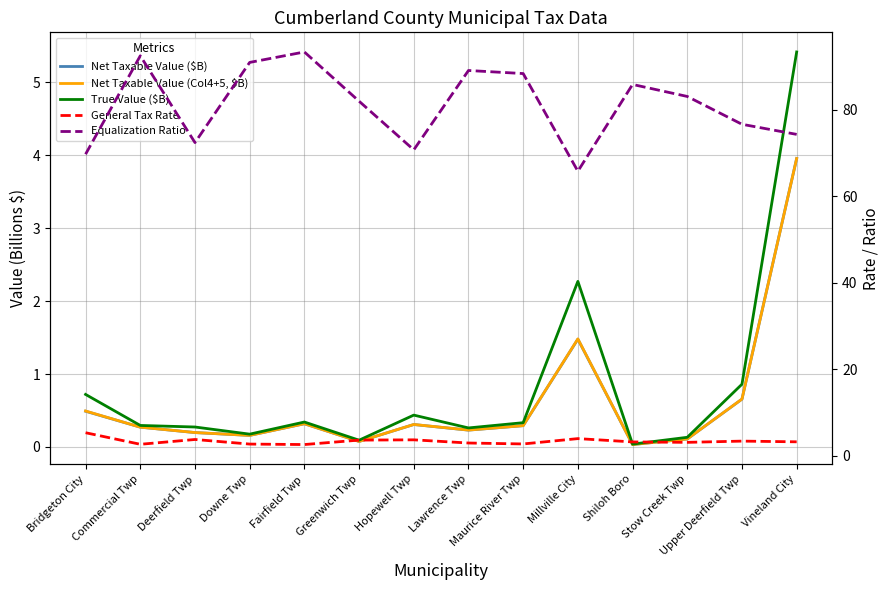

Reading right to left, list all the values displayed in this chart.

Net Taxable Value ($B): Vineland City=4.0	Upper Deerfield Twp=0.7	Stow Creek Twp=0.1	Shiloh Boro=0.0	Millville City=1.5	Maurice River Twp=0.3	Lawrence Twp=0.2	Hopewell Twp=0.3	Greenwich Twp=0.1	Fairfield Twp=0.3	Downe Twp=0.2	Deerfield Twp=0.2	Commercial Twp=0.3	Bridgeton City=0.5
Net Taxable Value (Col4+5, $B): Vineland City=4.0	Upper Deerfield Twp=0.7	Stow Creek Twp=0.1	Shiloh Boro=0.0	Millville City=1.5	Maurice River Twp=0.3	Lawrence Twp=0.2	Hopewell Twp=0.3	Greenwich Twp=0.1	Fairfield Twp=0.3	Downe Twp=0.2	Deerfield Twp=0.2	Commercial Twp=0.3	Bridgeton City=0.5
True Value ($B): Vineland City=5.4	Upper Deerfield Twp=0.9	Stow Creek Twp=0.1	Shiloh Boro=0.0	Millville City=2.3	Maurice River Twp=0.3	Lawrence Twp=0.3	Hopewell Twp=0.4	Greenwich Twp=0.1	Fairfield Twp=0.3	Downe Twp=0.2	Deerfield Twp=0.3	Commercial Twp=0.3	Bridgeton City=0.7
General Tax Rate: Vineland City=3.2	Upper Deerfield Twp=3.3	Stow Creek Twp=3.1	Shiloh Boro=3.2	Millville City=3.9	Maurice River Twp=2.7	Lawrence Twp=2.9	Hopewell Twp=3.6	Greenwich Twp=3.6	Fairfield Twp=2.6	Downe Twp=2.7	Deerfield Twp=3.7	Commercial Twp=2.6	Bridgeton City=5.3
Equalization Ratio: Vineland City=74.3	Upper Deerfield Twp=76.7	Stow Creek Twp=83.1	Shiloh Boro=85.9	Millville City=65.8	Maurice River Twp=88.4	Lawrence Twp=89.1	Hopewell Twp=70.8	Greenwich Twp=82.0	Fairfield Twp=93.4	Downe Twp=91.0	Deerfield Twp=72.5	Commercial Twp=92.5	Bridgeton City=69.8